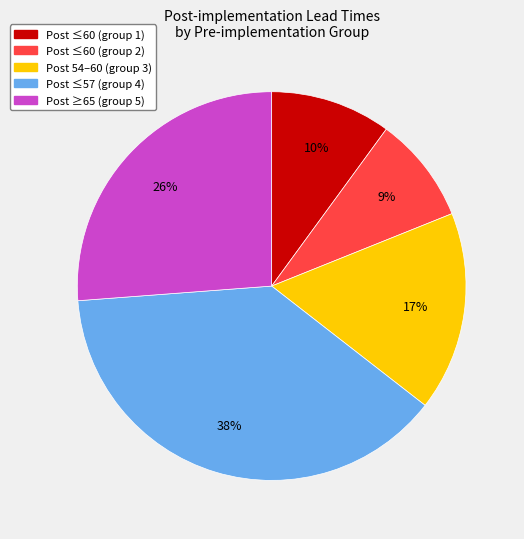

To the nearest percent, what portion does Post ≤57 (group 4) represent?

38%